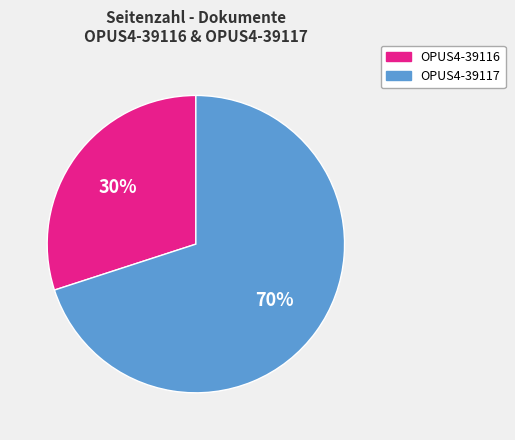

The OPUS4-39116 slice represents 30% of the pie. True or false?

True